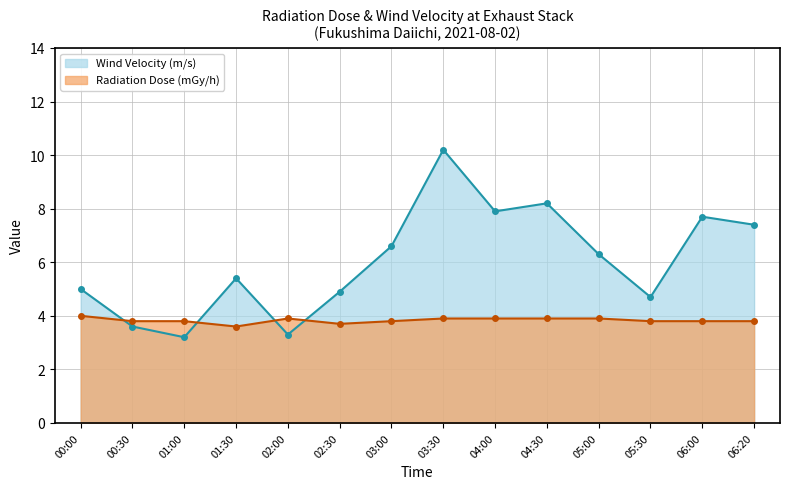

In Radiation Dose (Unit 5&6, mGy/h), how many points are higher than both neighbors (excluding endpoints)?

1